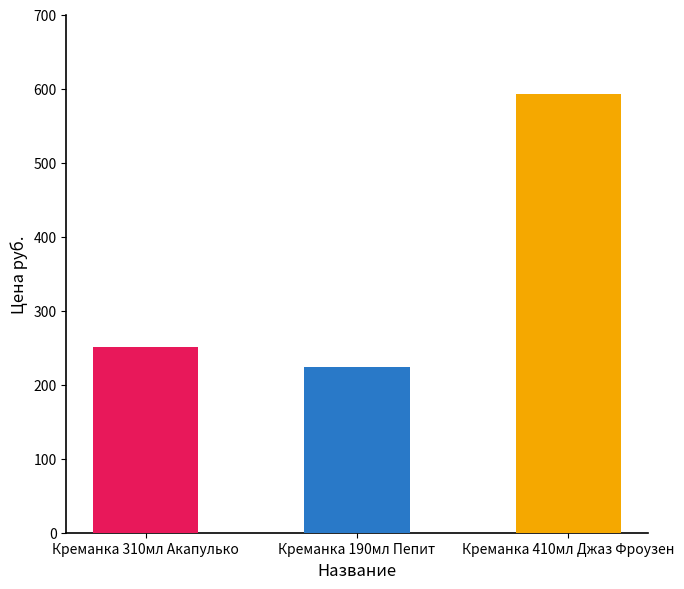

What is the ratio of the value at Креманка 190мл Пепит to the value at Креманка 410мл Джаз Фроузен?

0.4